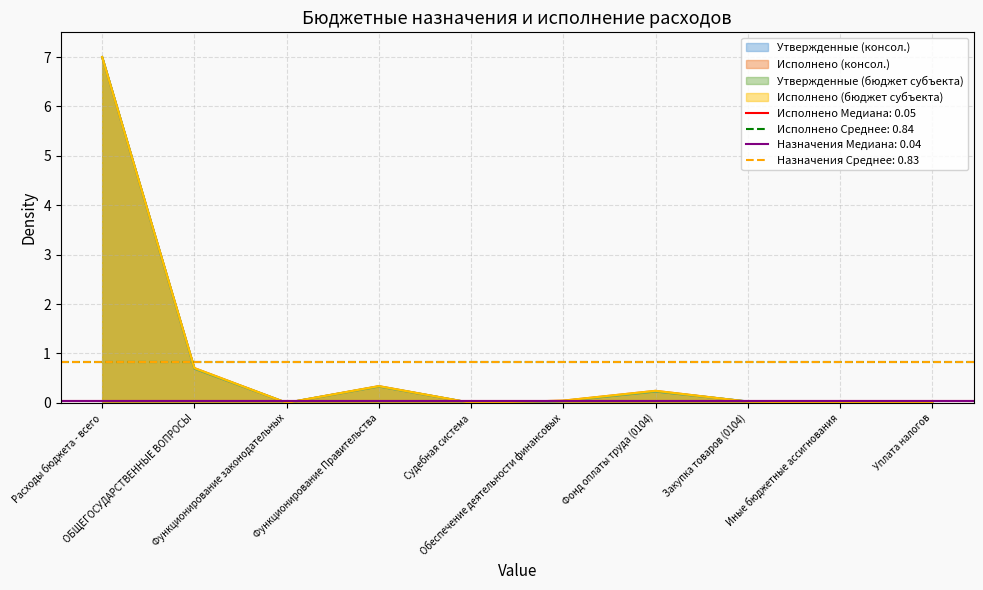

Which has a higher value, Фонд оплаты труда (0104) or Закупка товаров (0104)?

Фонд оплаты труда (0104)